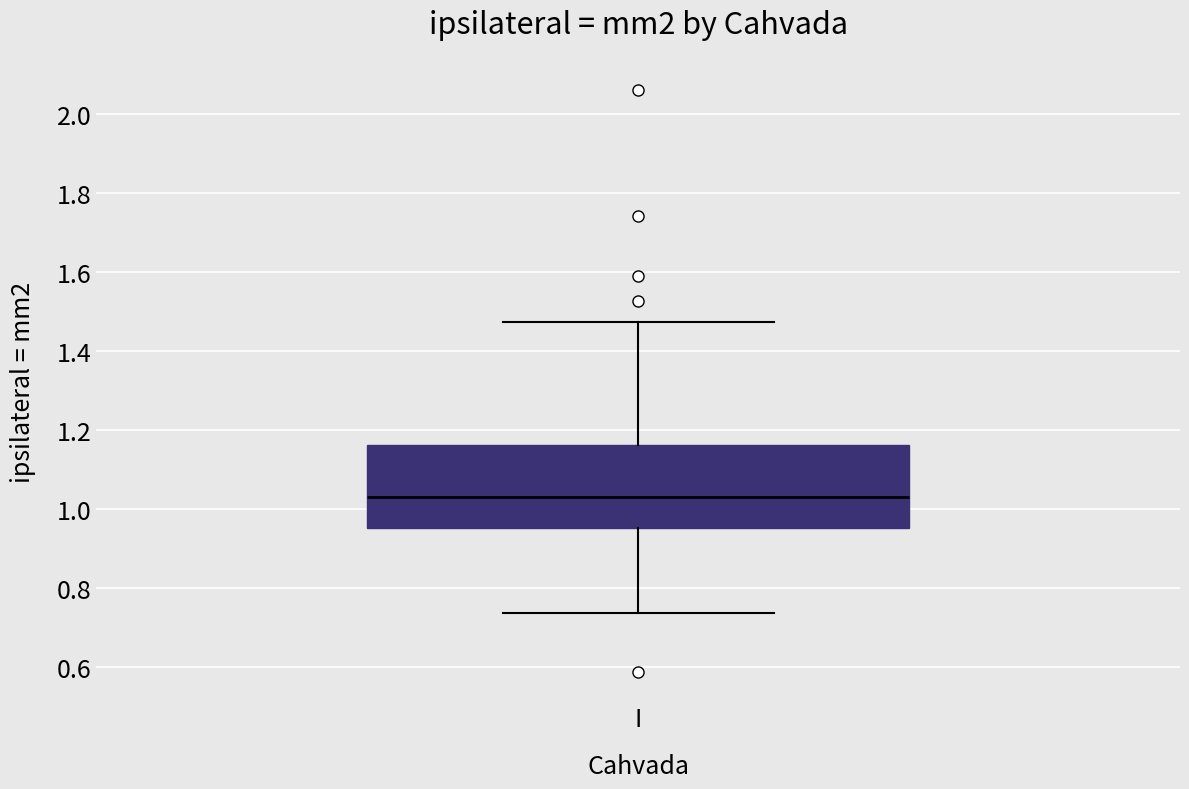

Where does the median line of the box for I sit on the y-axis? The values are not printed on the chart, so give them approximately, as read against the axis.

1.04